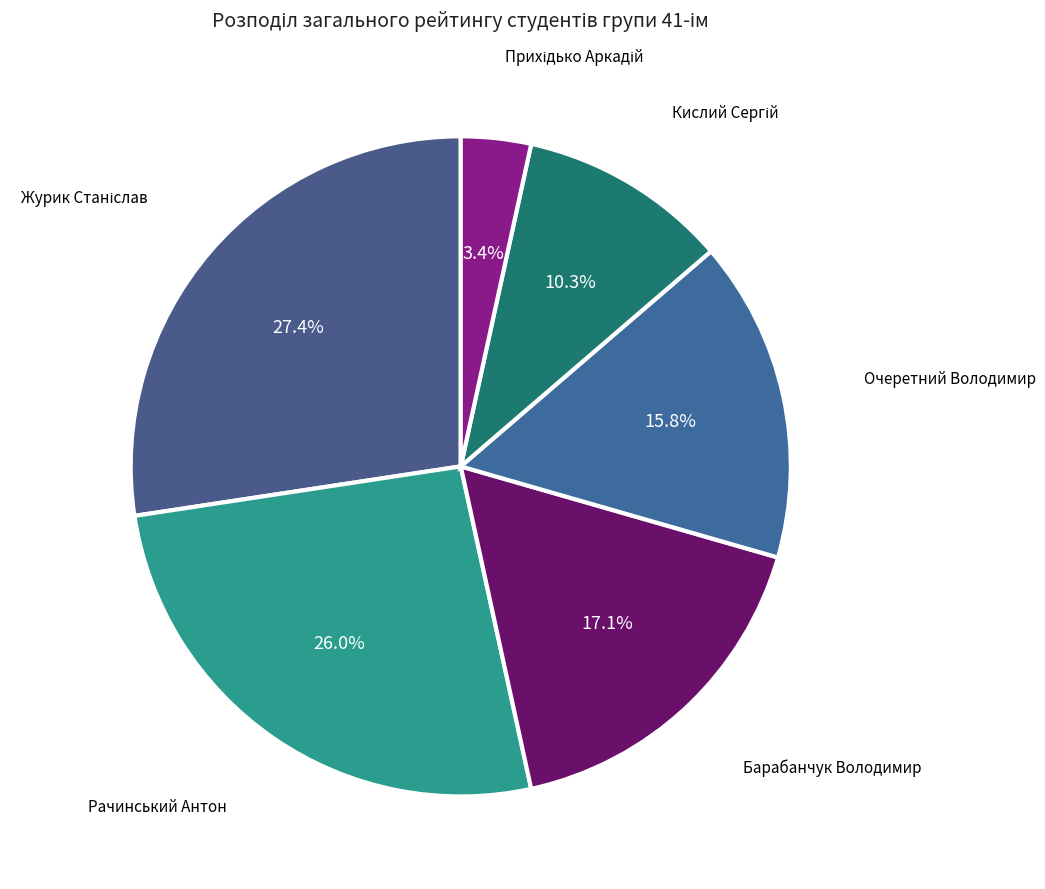

Does Рачинський Антон account for over 50% of the chart?

No